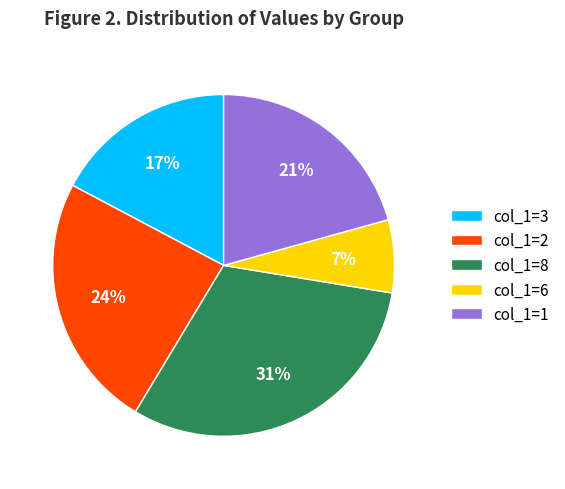

To the nearest percent, what portion does col_1=8 represent?

31%